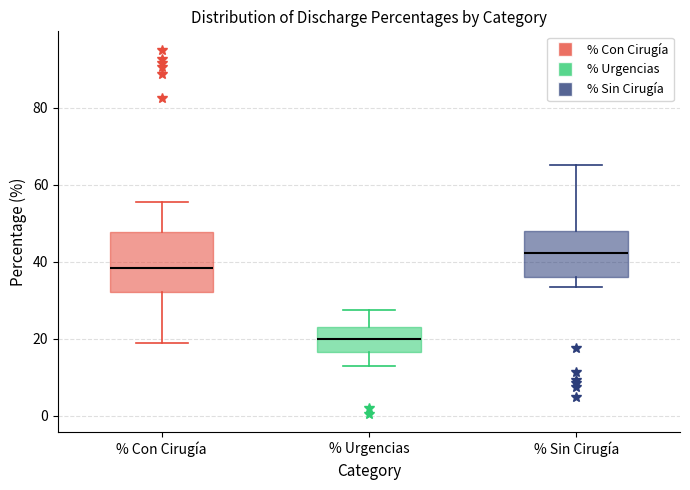

Reading left to right, transcribe this box plot: for each box, give where its median line is, the range the box spans, and where its two whiskers end, as read against the y-axis. The values are not printed on the chart, so give them approximately, as read against the axis.

% Con Cirugía: median 38, box 32 to 48, whiskers 18 to 56
% Urgencias: median 20, box 16 to 24, whiskers 12 to 28
% Sin Cirugía: median 42, box 36 to 48, whiskers 34 to 66